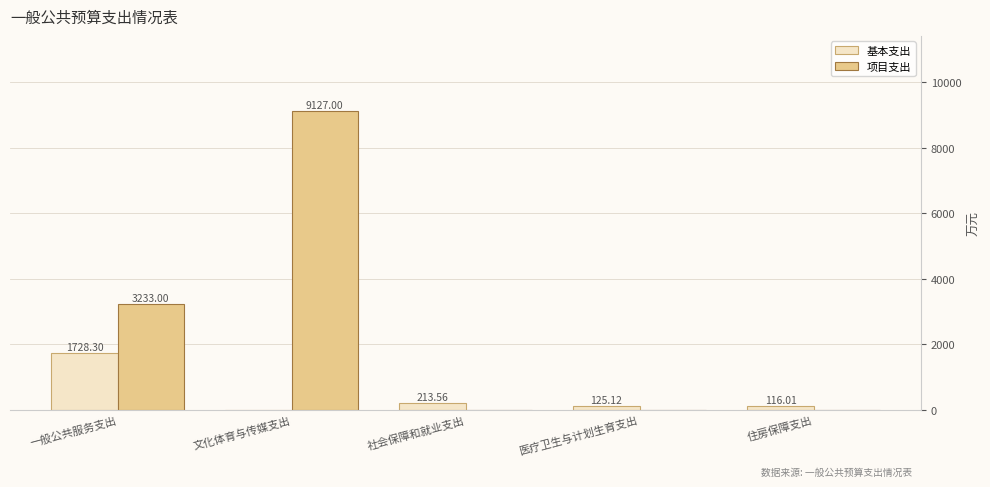

Is the value of 基本支出 at 住房保障支出 greater than the value of 项目支出 at 医疗卫生与计划生育支出?

Yes